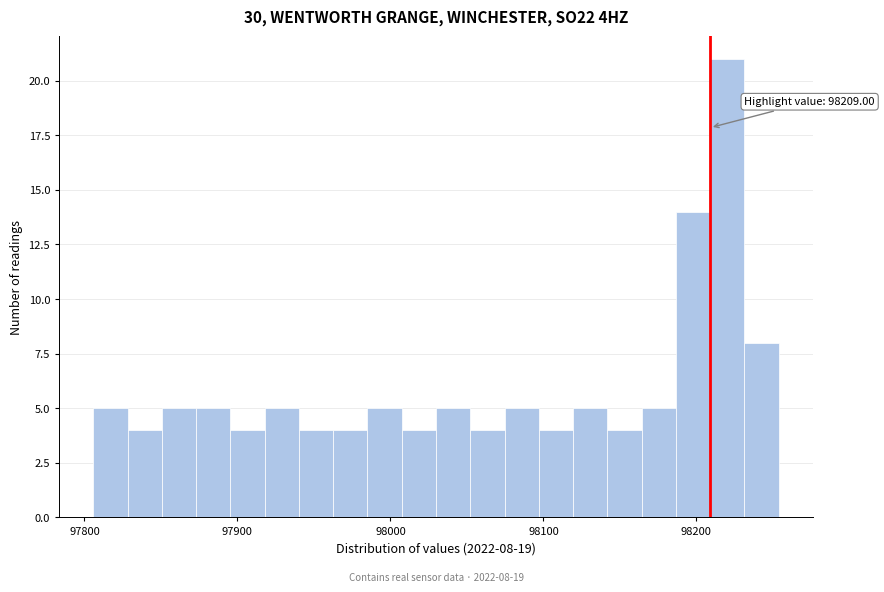

Around what value on the x-axis is the tallest bar? Give the approximate position of its centre, as read against the axis.

98220